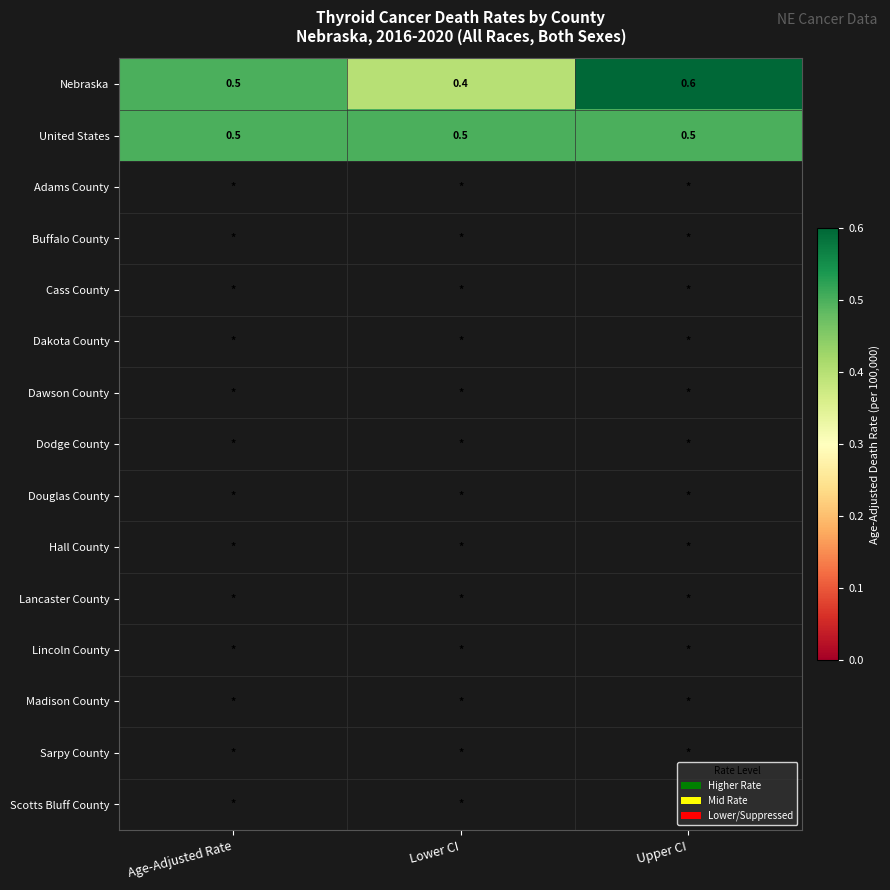

List the labels in order of Nebraska value, smallest first.

Lower CI, Age-Adjusted Rate, Upper CI